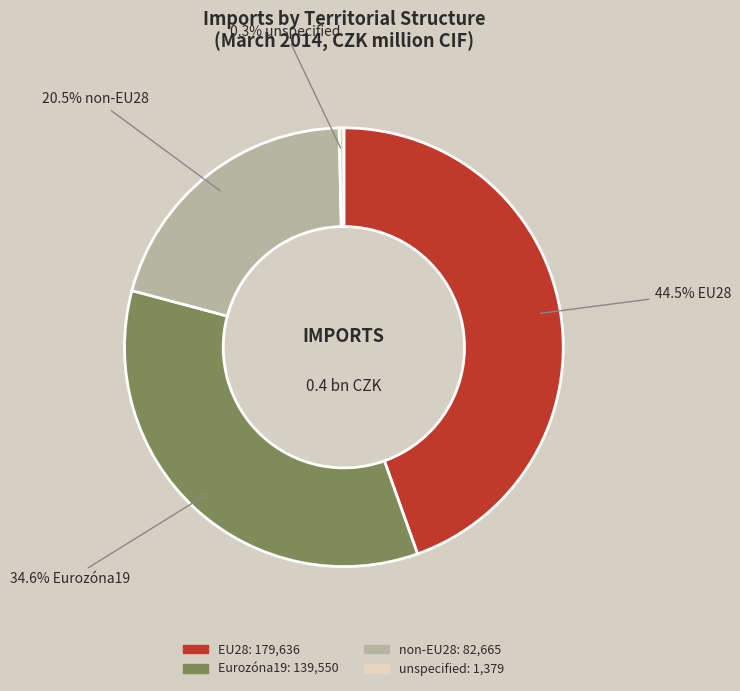

What is the ratio of the value at Eurozóna19 to the value at unspecified?

101.2